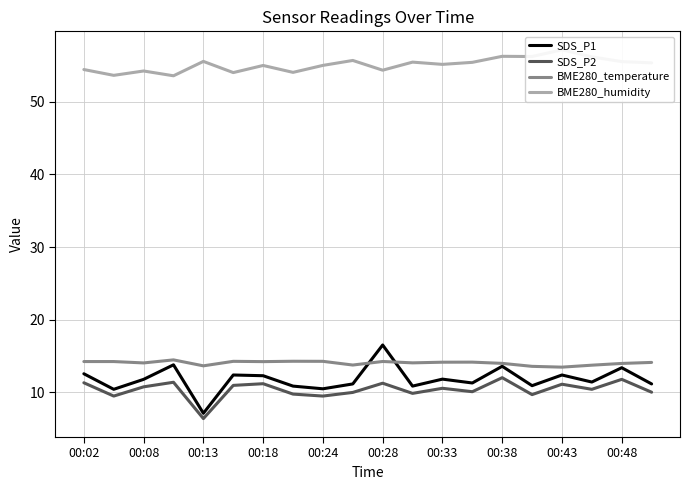

Does the chart display data point markers on the line(s)?

No